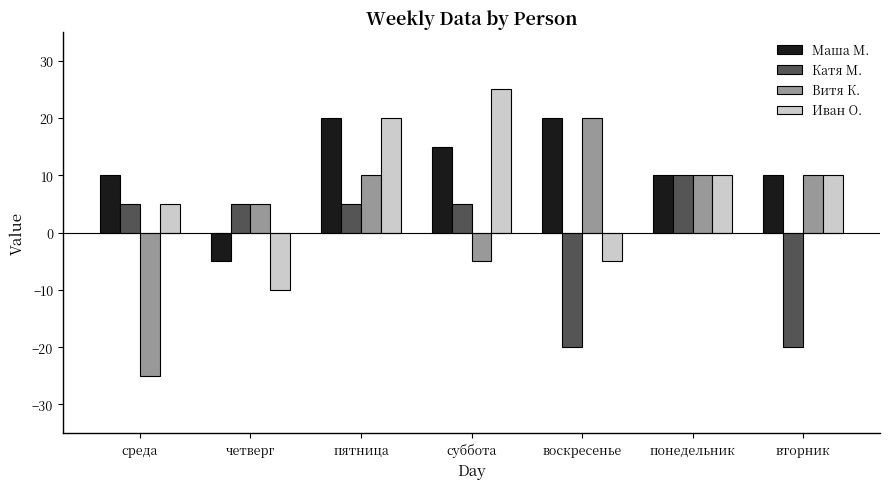

What is the sum of all Катя М. values?

-10